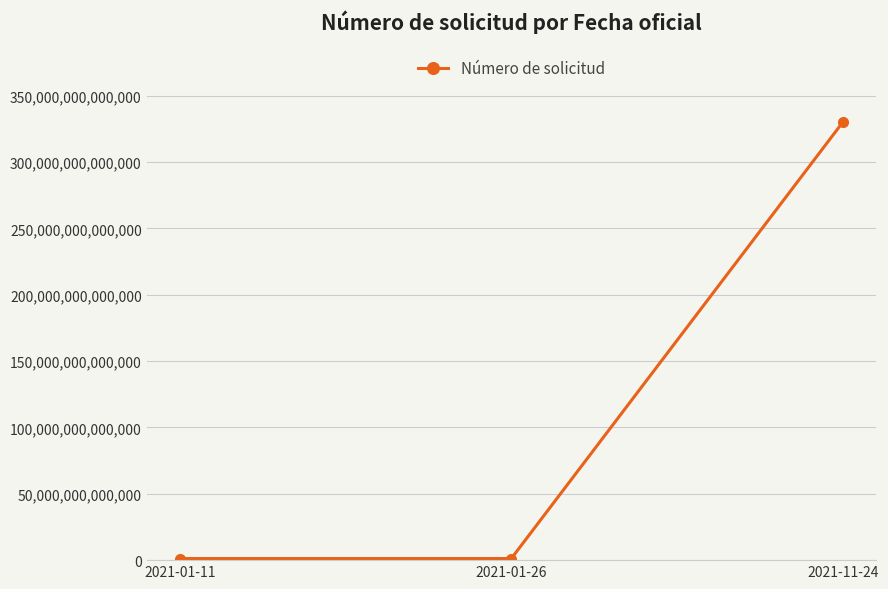

Where is the data nearest to the value 165625160504434?

2021-01-11